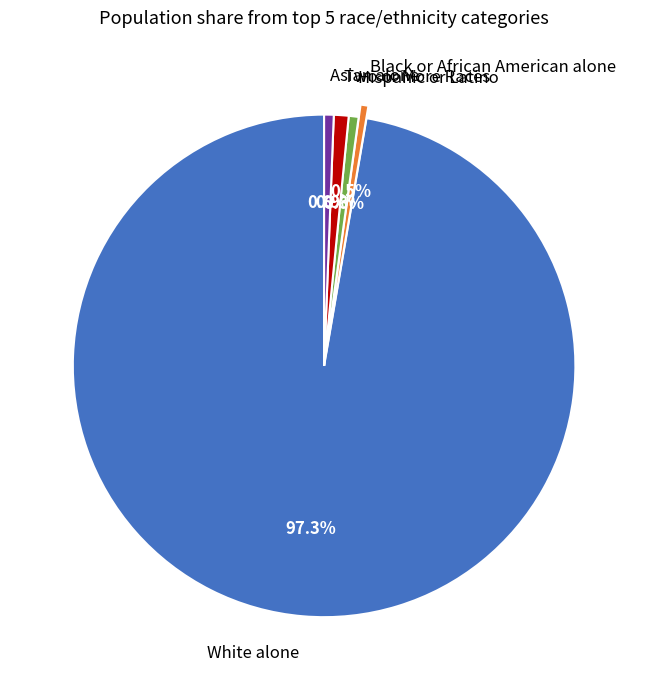

What is the largest slice in the pie chart?

White alone